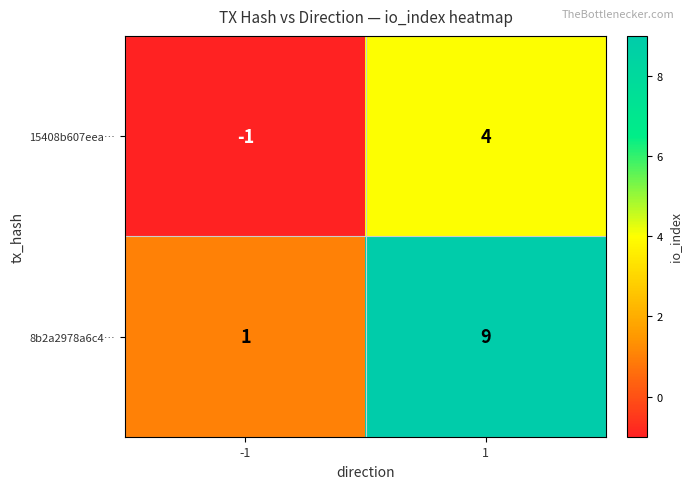

Count the number of categories in the chart.

2